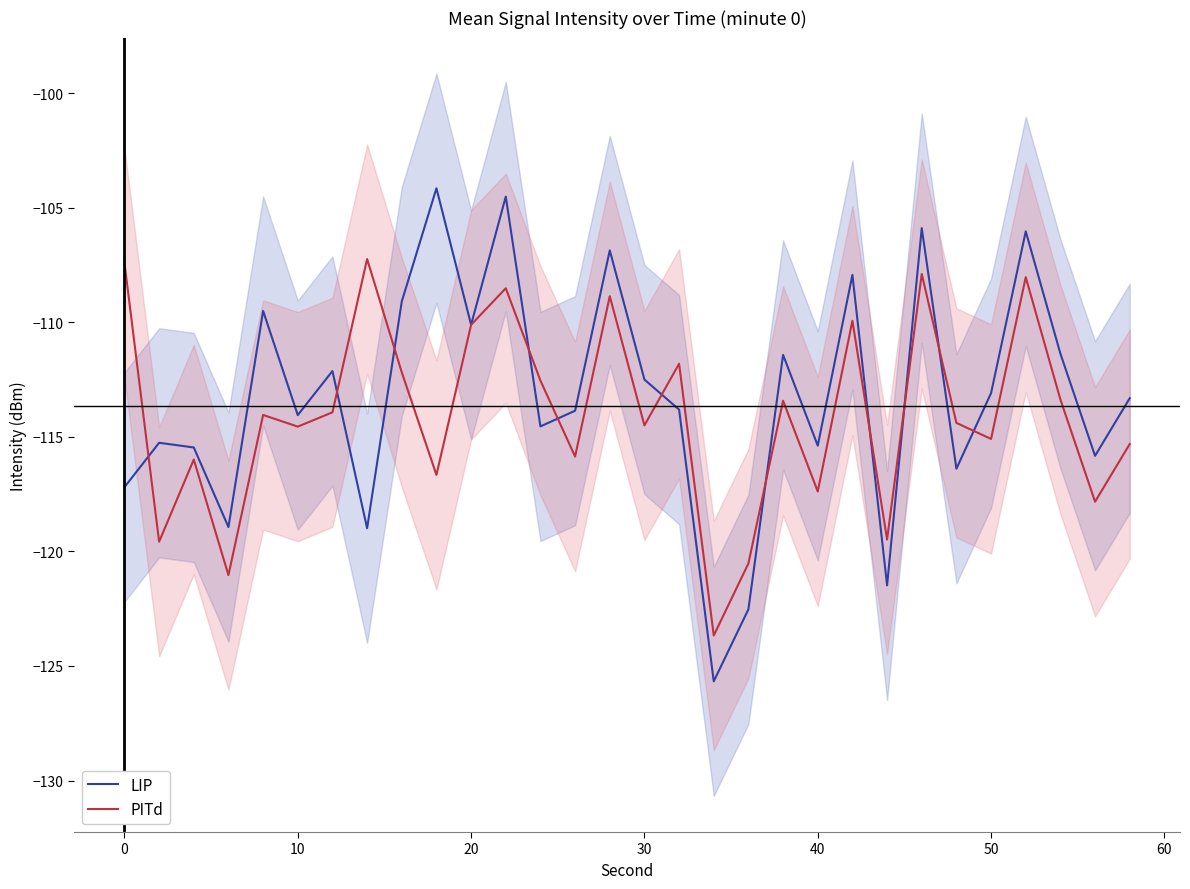

Is it true that LIP equals -71.9 at 10?

False